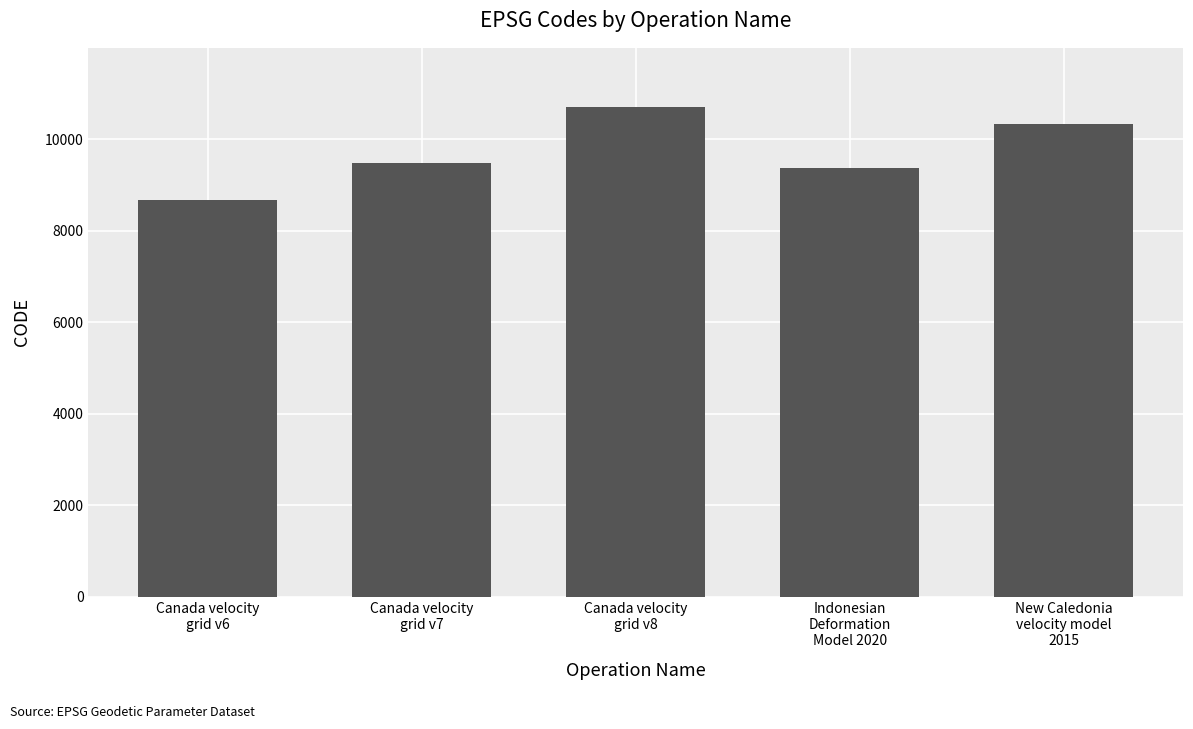

What is the smallest value displayed?

8676